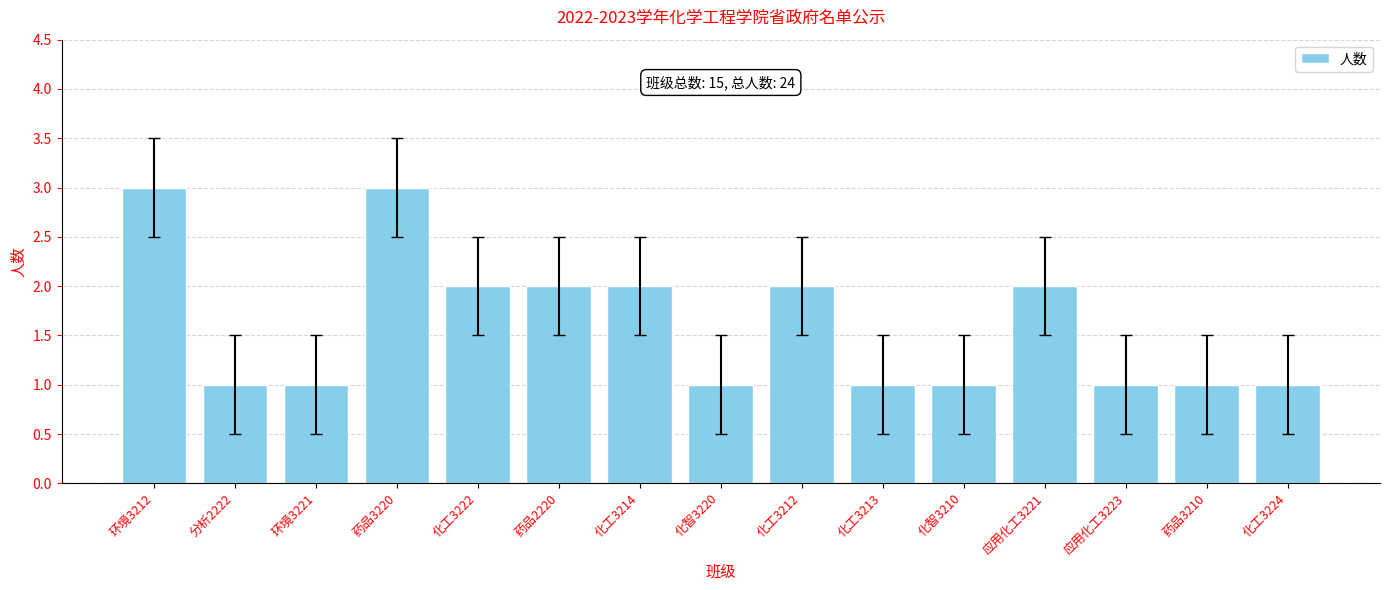

Is it true that the value at 药品3220 is 3?

True